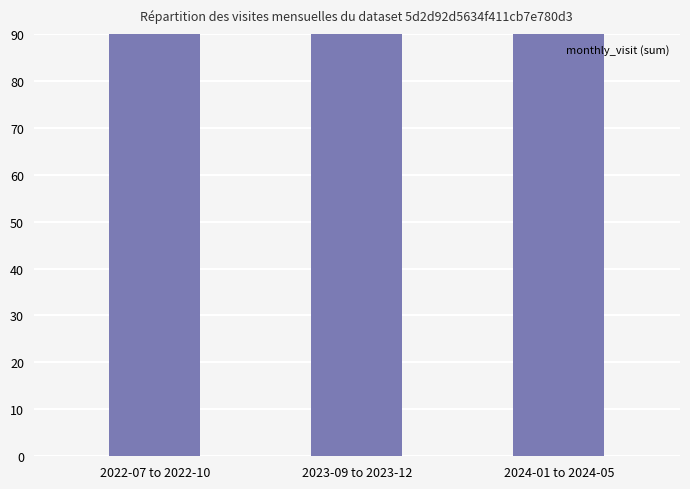

How many categories are shown in the chart?

3